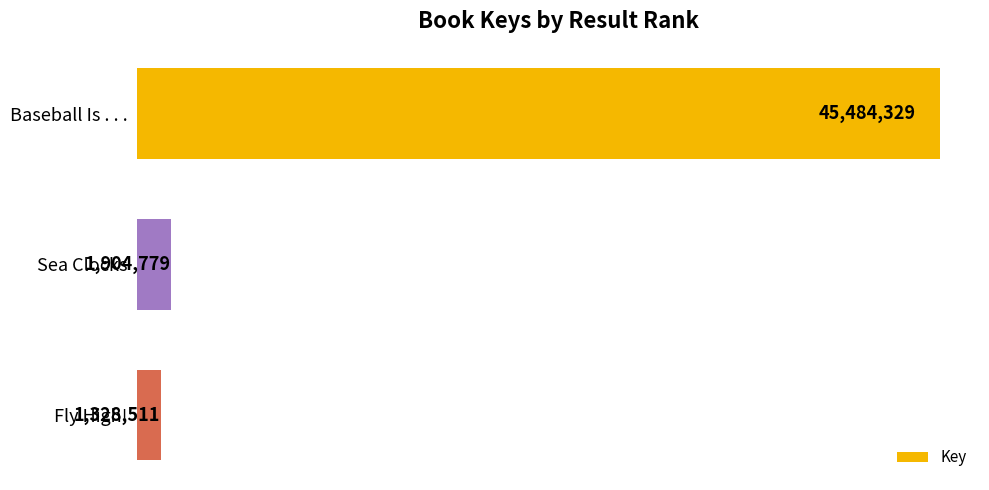

How many categories are shown in the chart?

3